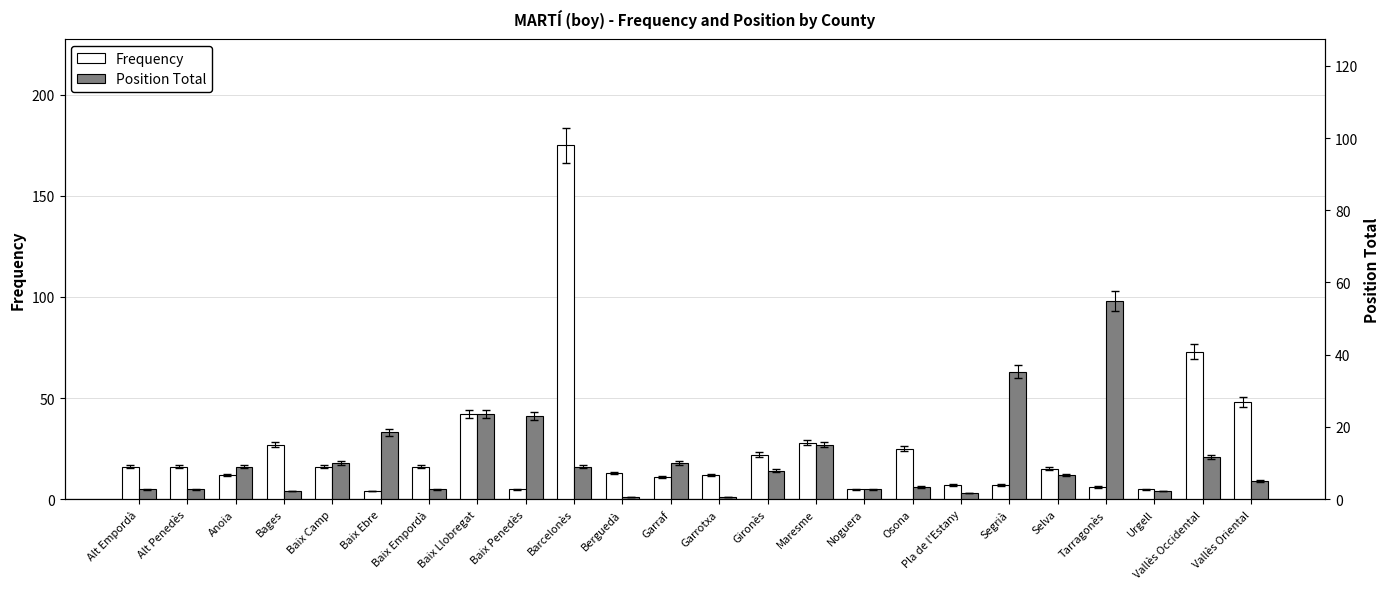

What is the maximum value shown in the chart?

175